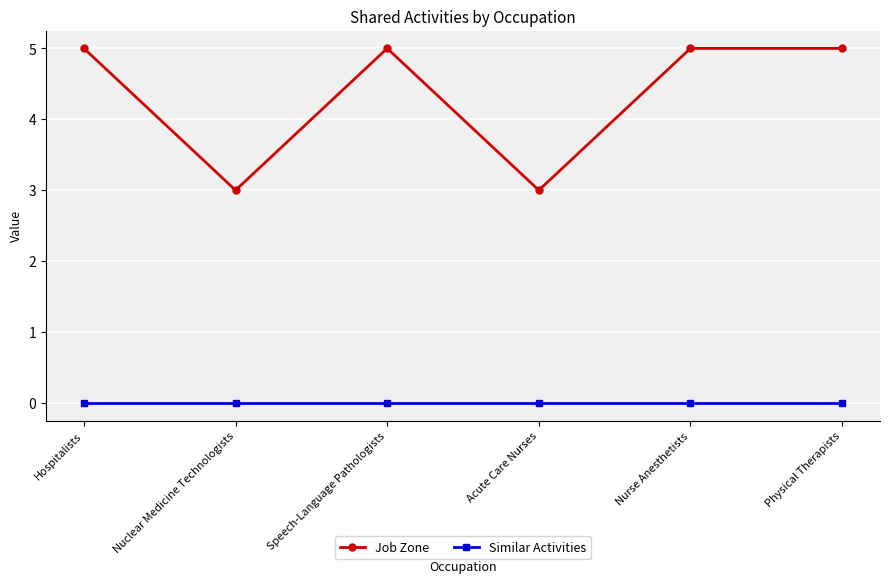

What is the label of the 3rd point from the right?

Acute Care Nurses